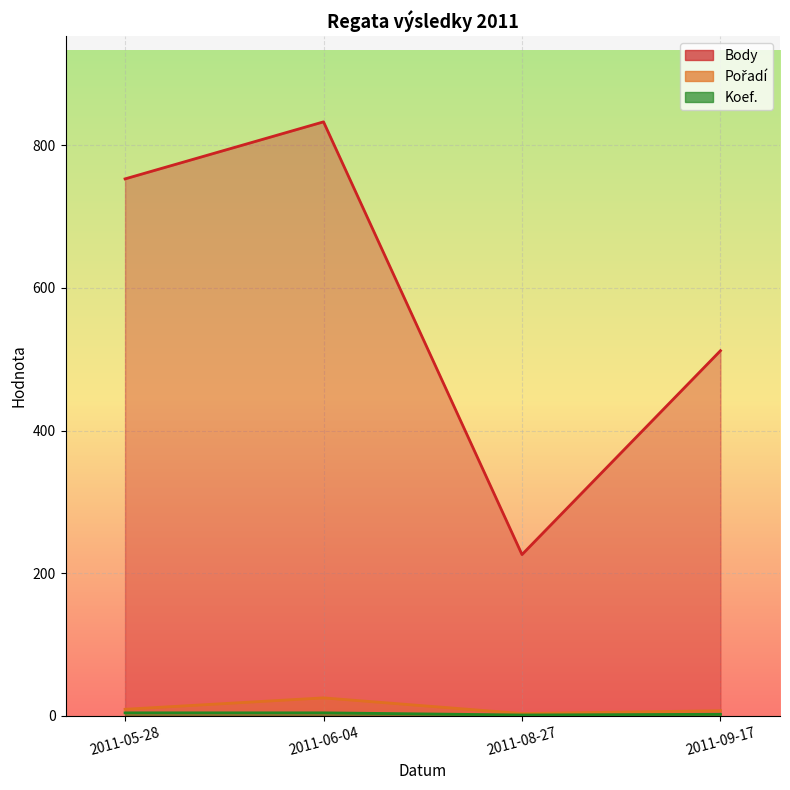

What is the spread (max minus min) of values at 2011-08-27?

225